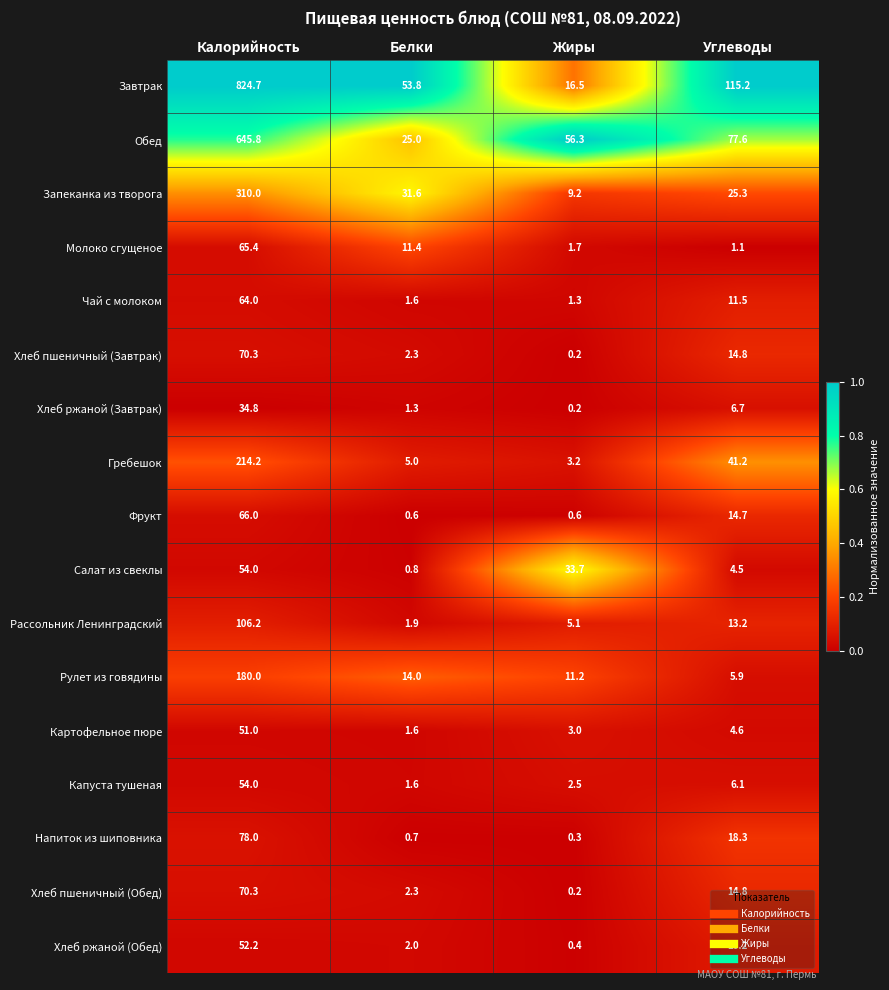

Where is Напиток из шиповника nearest to the value 39?

Углеводы